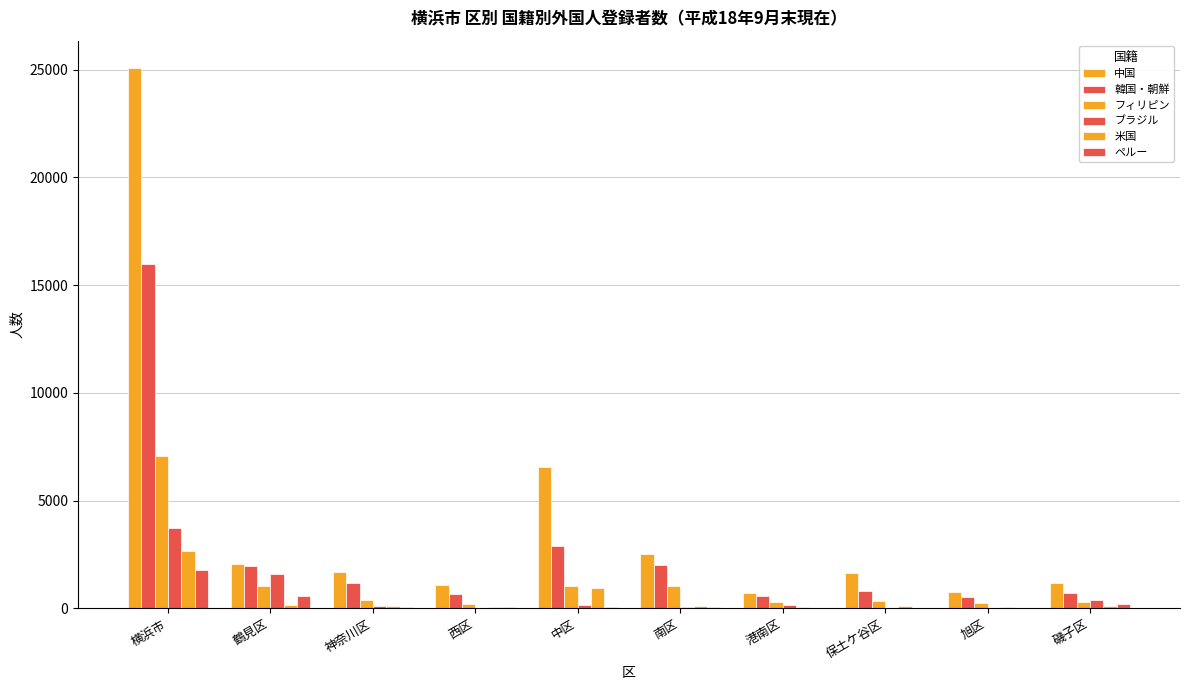

How many groups of bars are there?

10